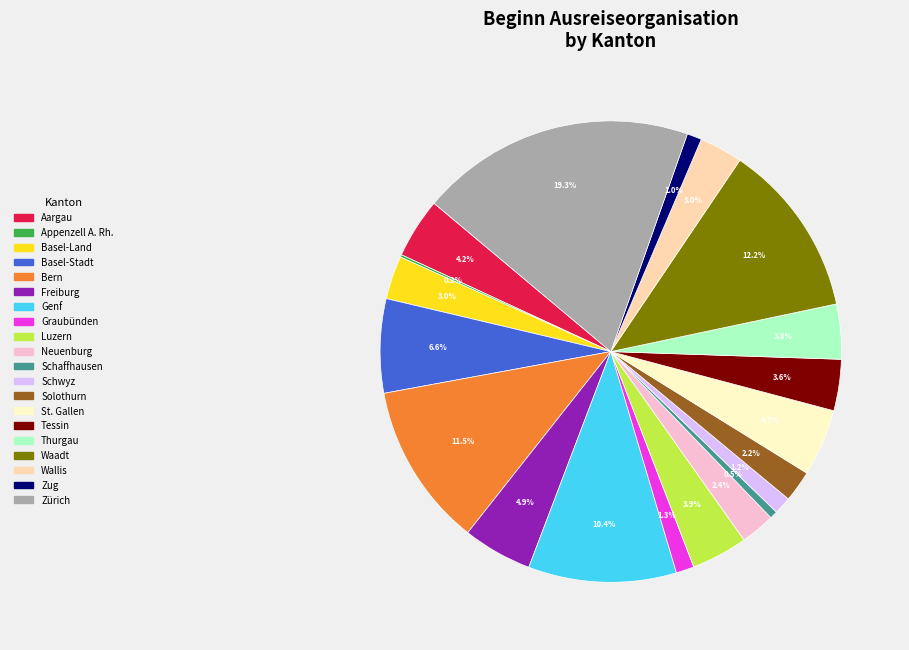

Between Solothurn and Basel-Land, which is larger?

Basel-Land